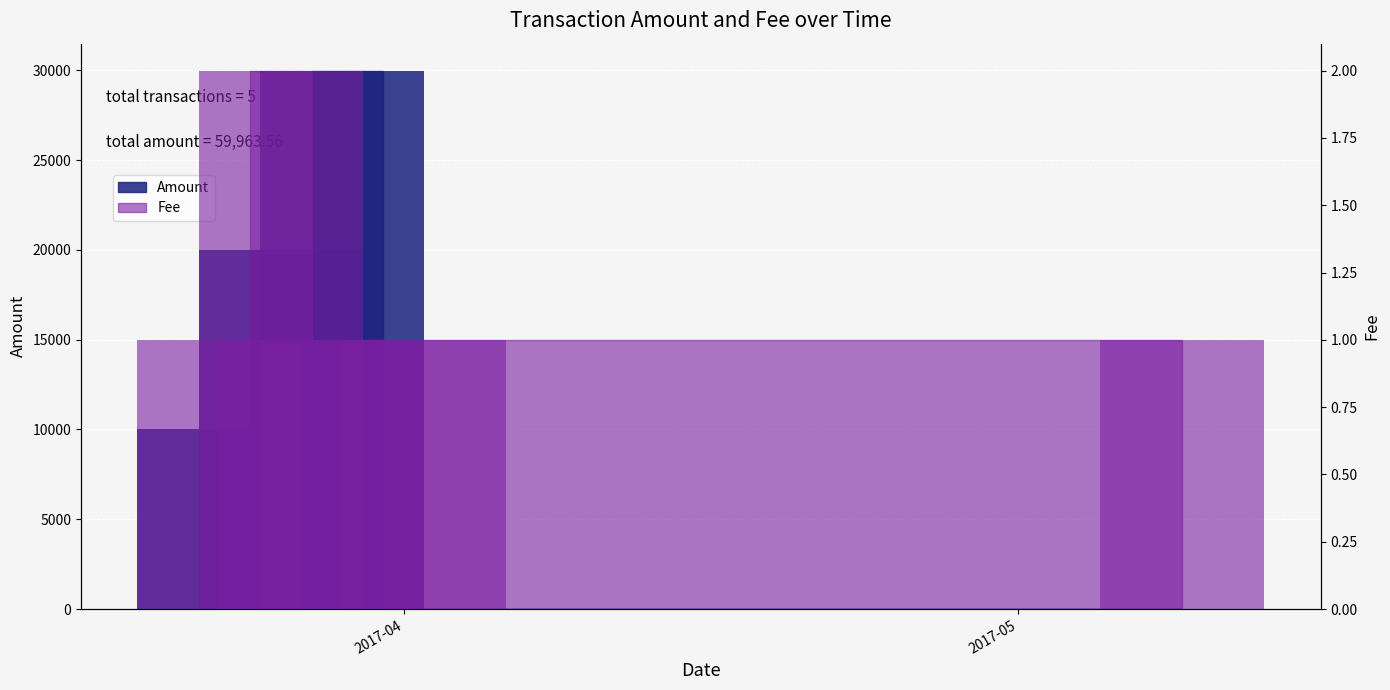

At how many categories does at least one series exceed 24619?

1